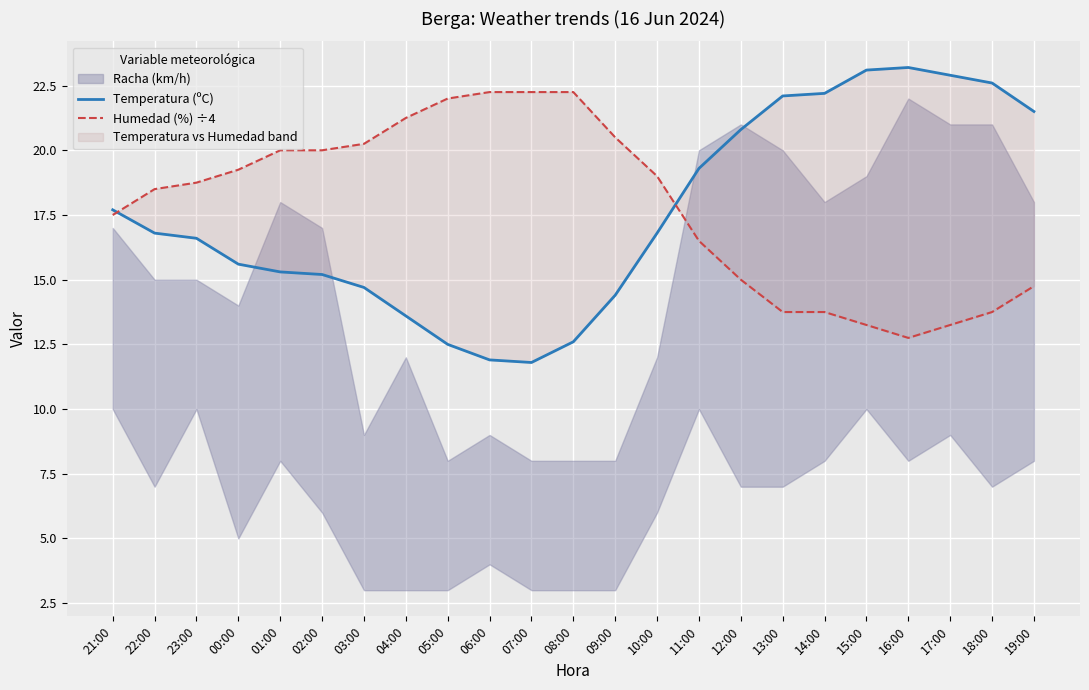

Reading left to right, what are all the values shown in this chart?

Temperatura (ºC): 17.7	16.8	16.6	15.6	15.3	15.2	14.7	13.6	12.5	11.9	11.8	12.6	14.4	16.8	19.3	20.8	22.1	22.2	23.1	23.2	22.9	22.6	21.5
Humedad (%) ÷4: 17.5	18.5	18.8	19.2	20.0	20.0	20.2	21.2	22.0	22.2	22.2	22.2	20.5	19.0	16.5	15.0	13.8	13.8	13.2	12.8	13.2	13.8	14.8